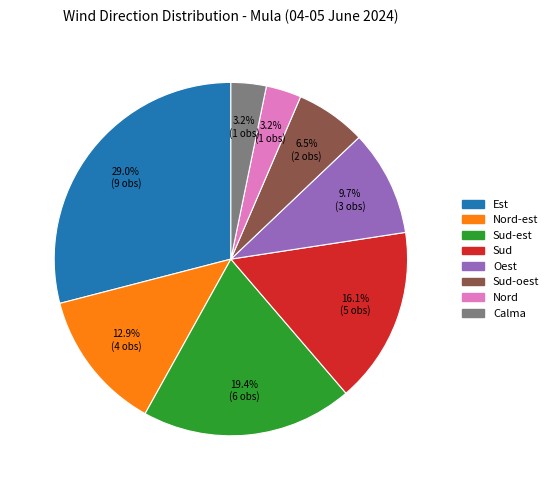

What percentage do Est and Oest together represent?

38.7%